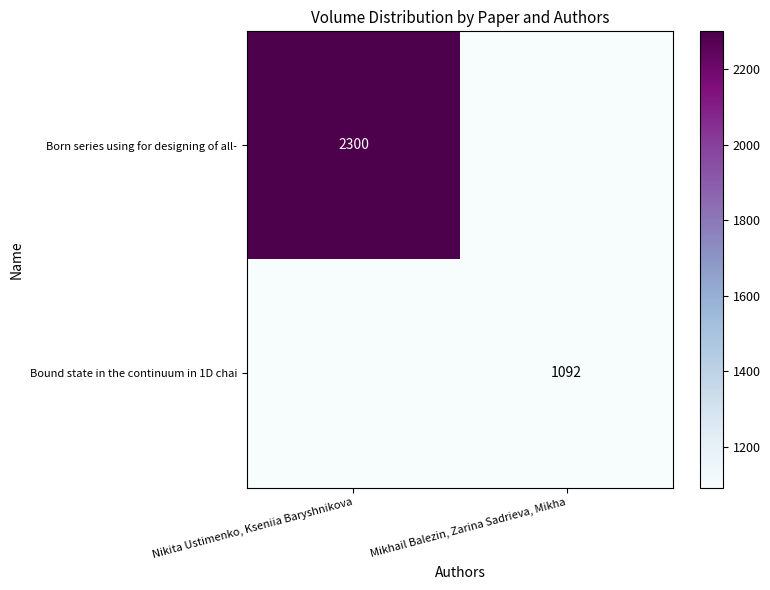

Which label corresponds to the largest value in the chart?

Nikita Ustimenko, Kseniia Baryshnikova